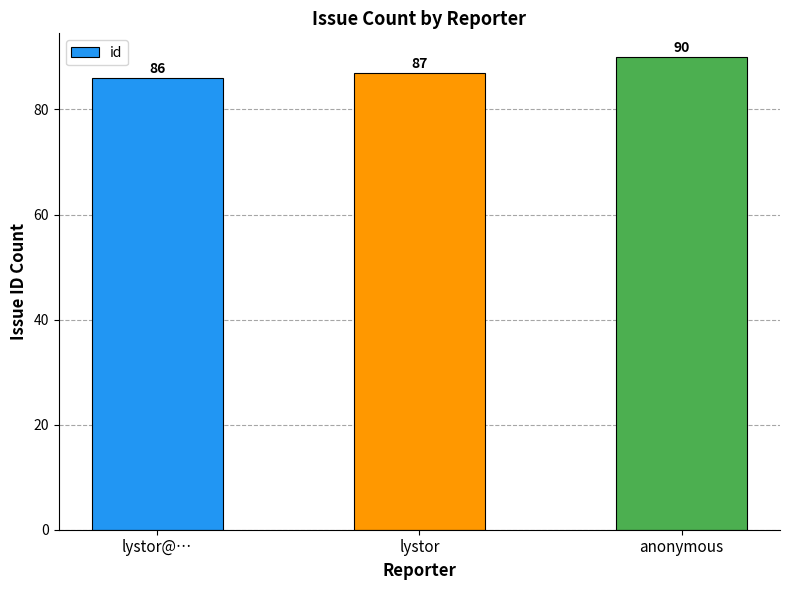

How many values are below 87?

1